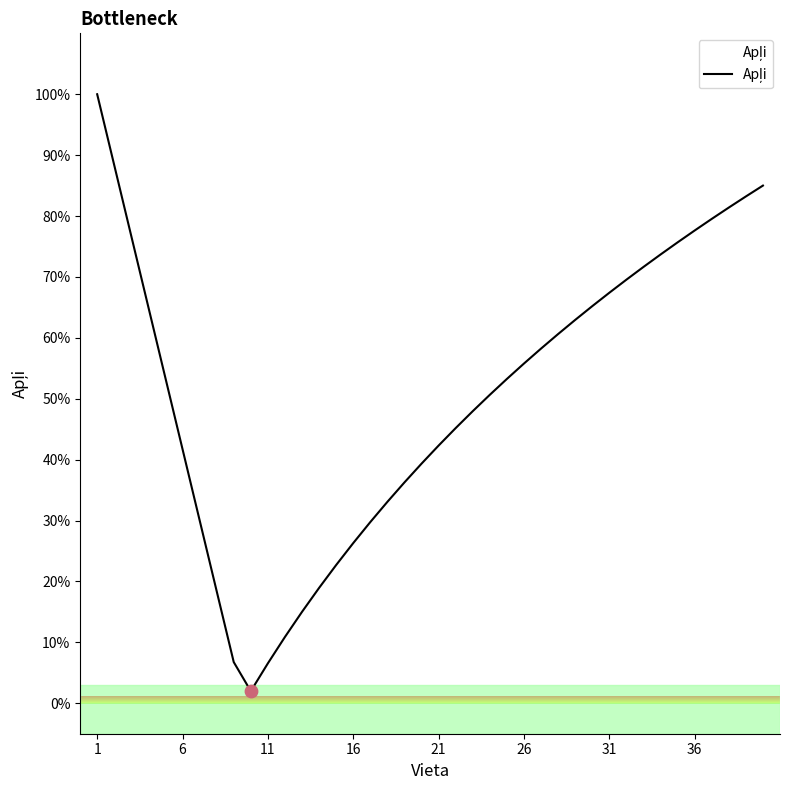

What is the greatest value displayed?

100.0